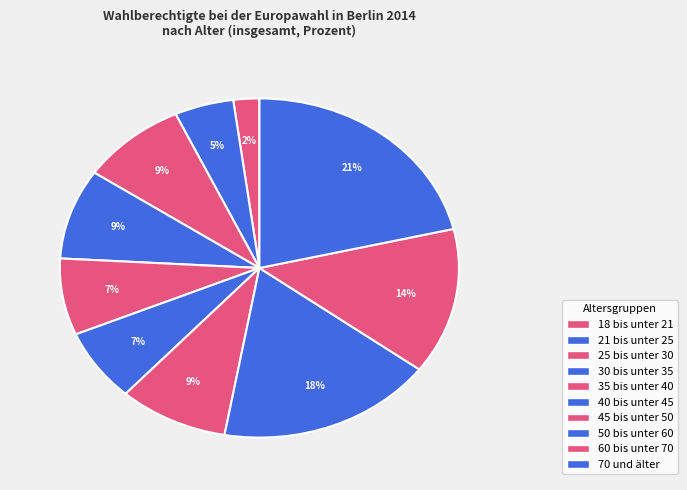

To the nearest percent, what is the combined percentage of 70 und älter and 18 bis unter 21?

23%